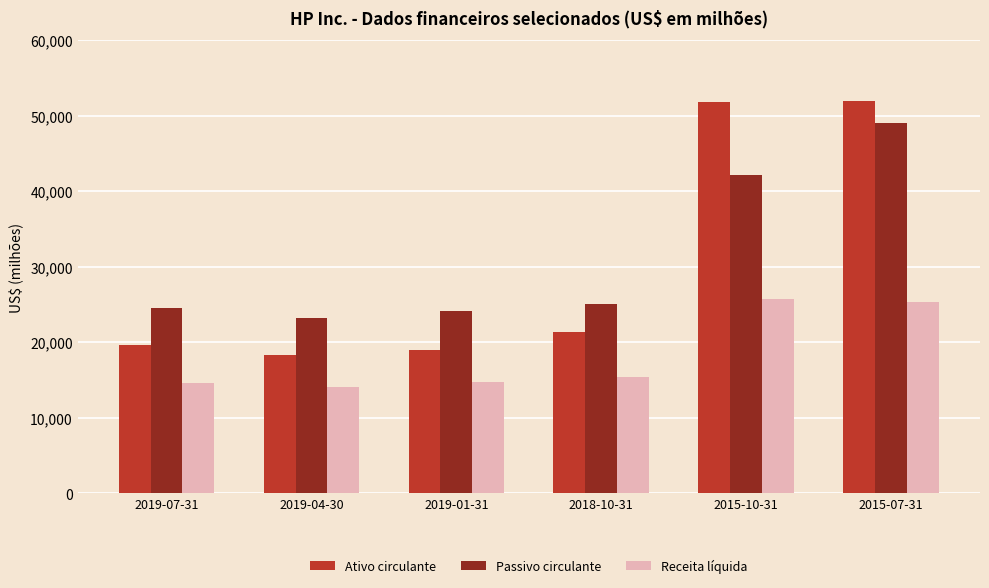

What are all the series names shown in the legend?

Ativo circulante, Passivo circulante, Receita líquida